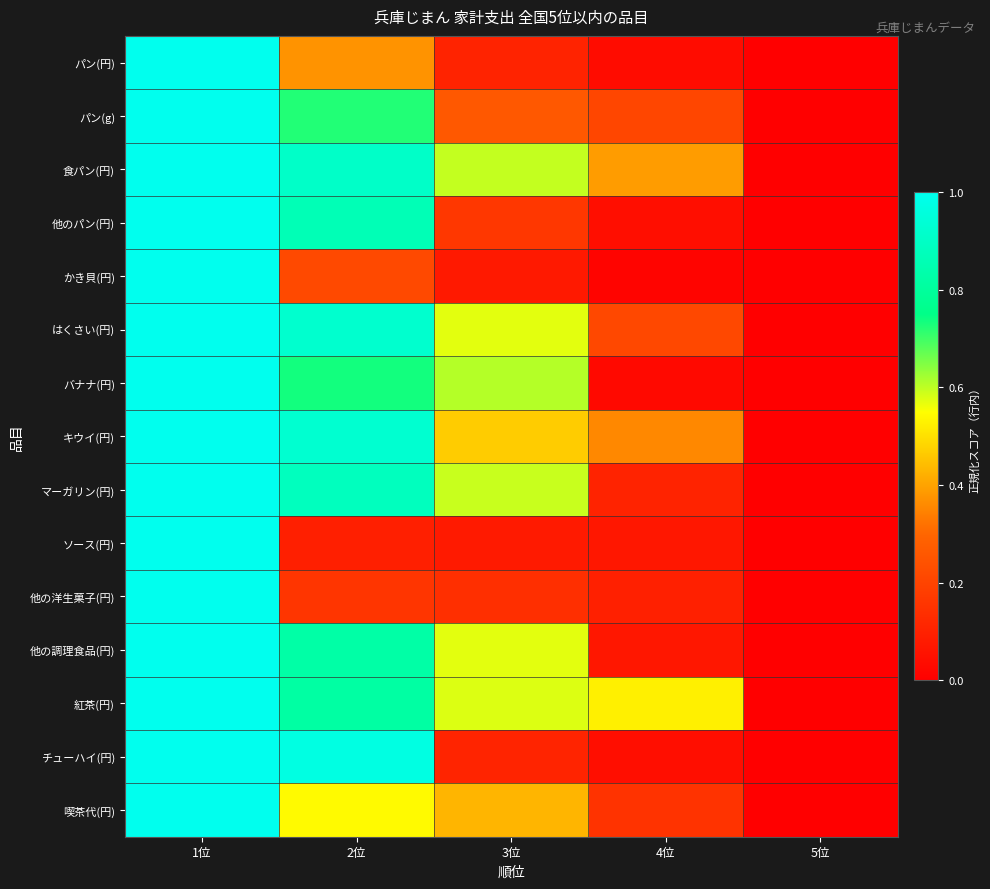

At how many categories does at least one series exceed 0?

4